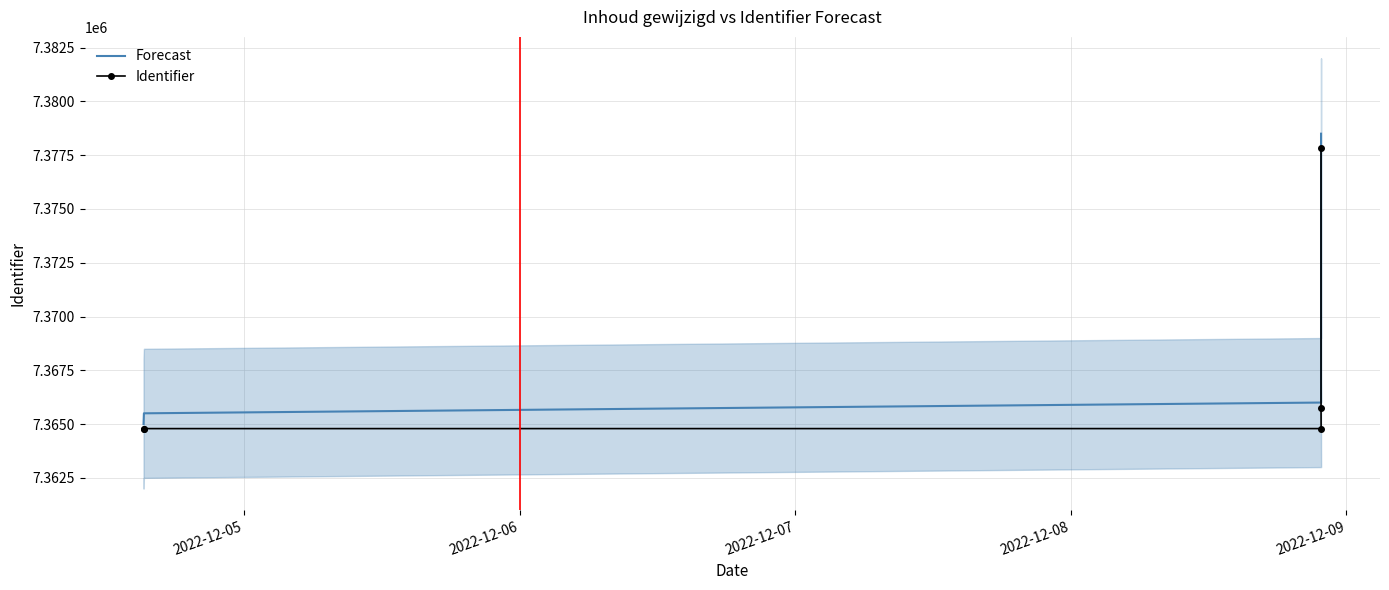

How many values in the Forecast series exceed 7366000?

2